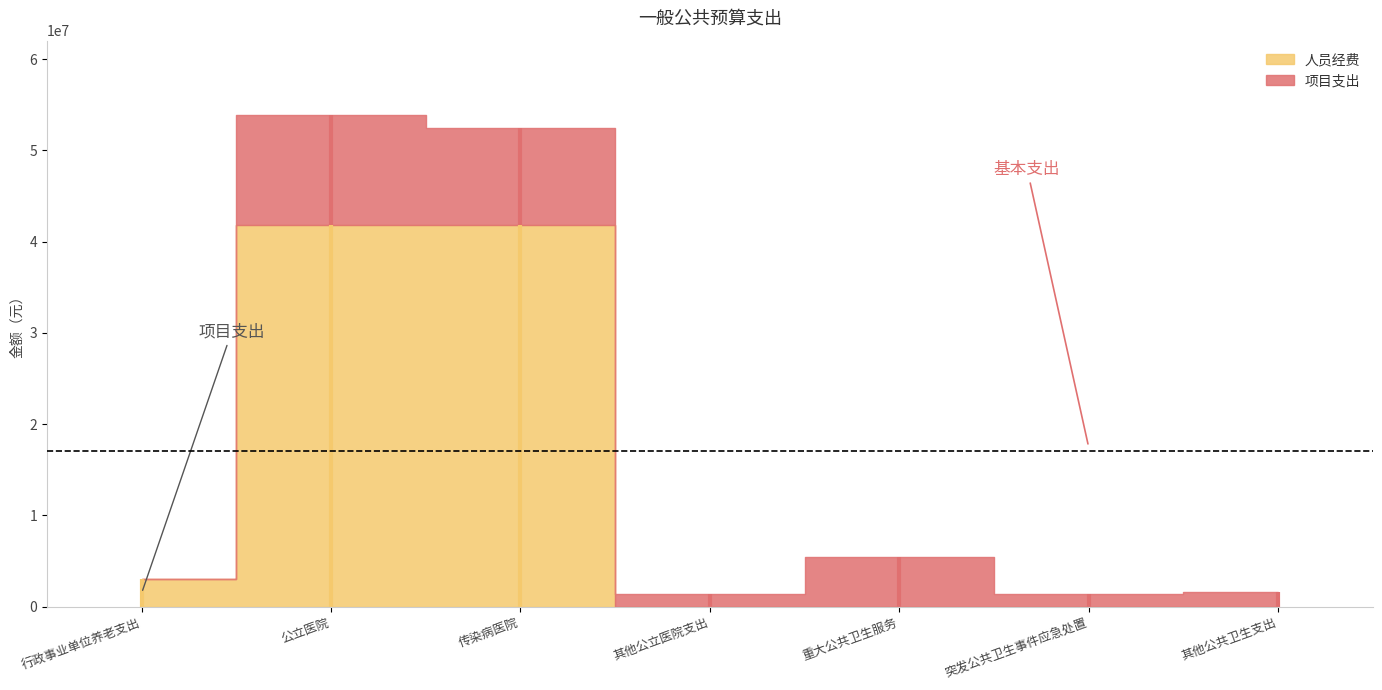

How many distinct data groups are displayed?

2